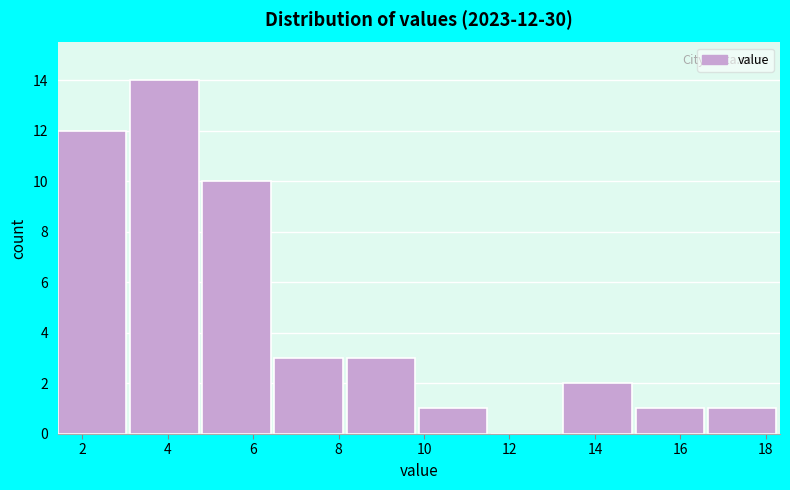

Over which range of the x-axis is the bar tallest?

3.2 to 4.8